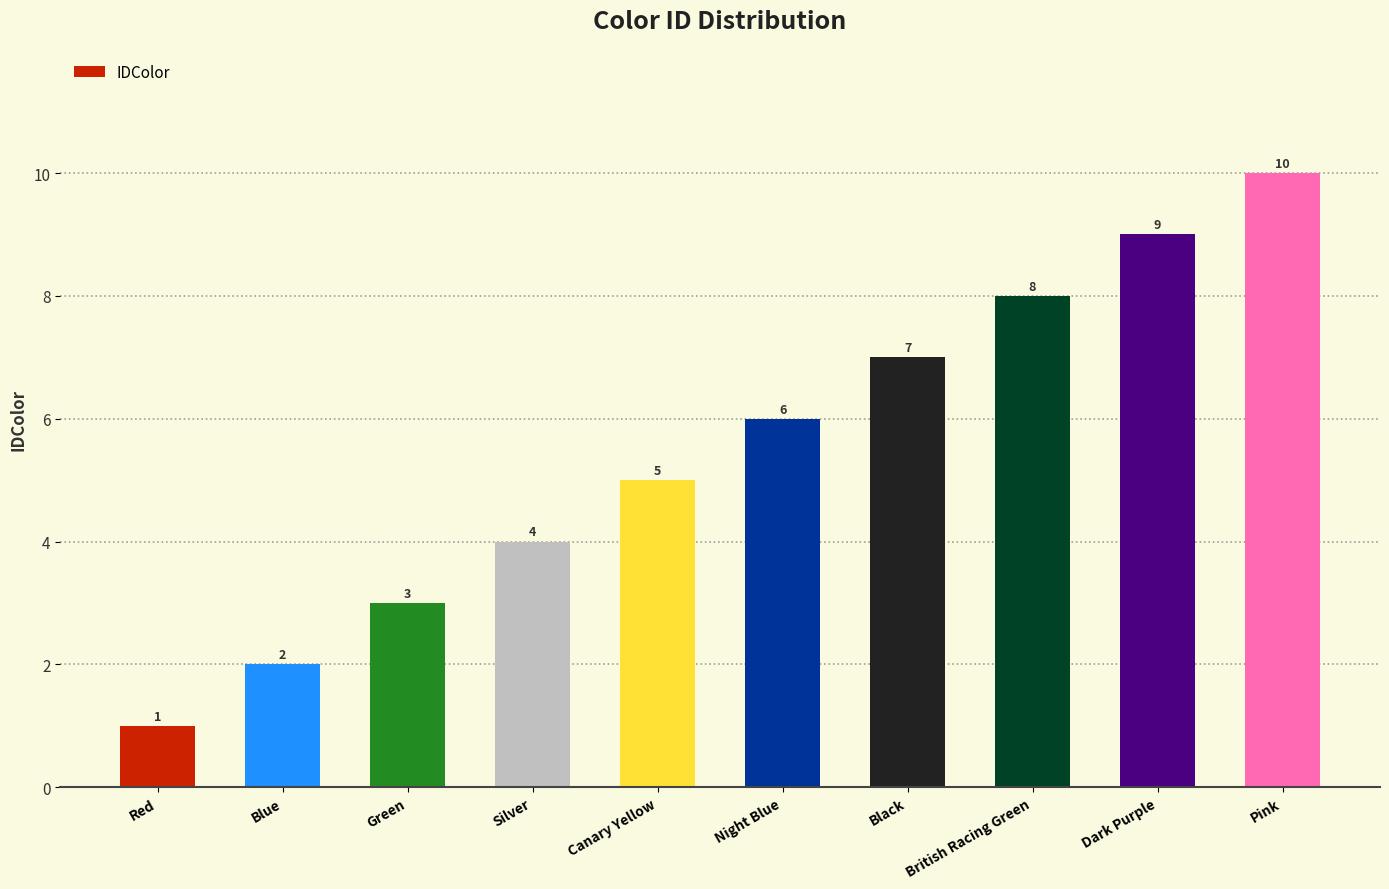

What is the ratio of the value at Red to the value at Dark Purple?

0.1